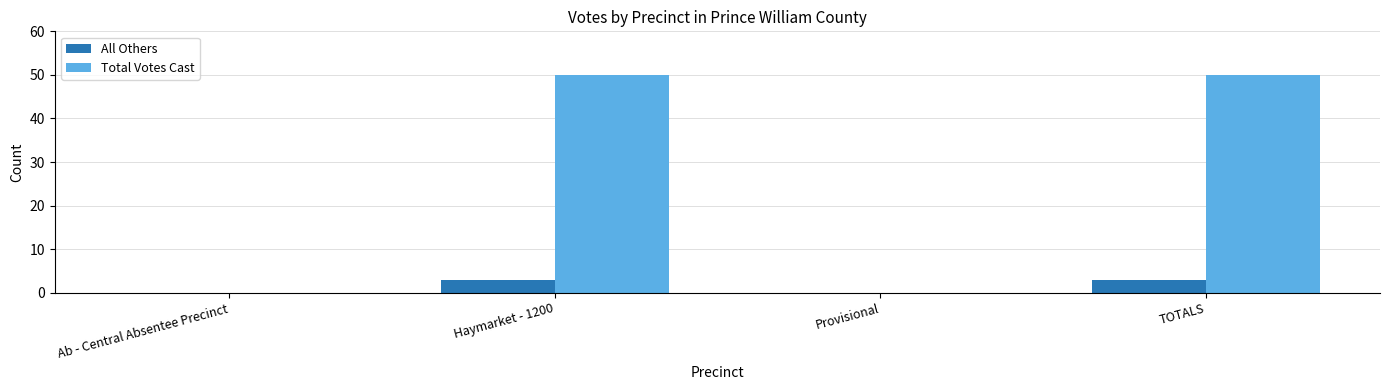

Which series has the largest total across all categories?

Total Votes Cast